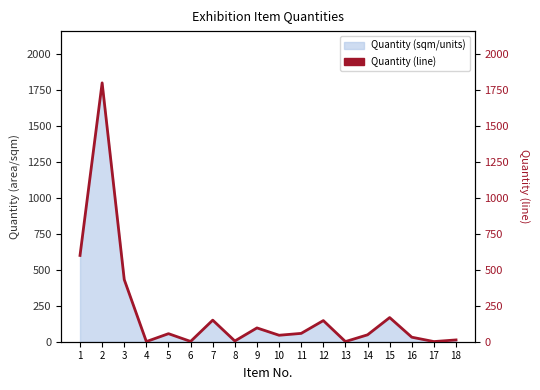

List the labels in order of value, largest first.

2, 1, 3, 15, 7, 12, 9, 11, 5, 14, 10, 16, 18, 8, 6, 4, 13, 17